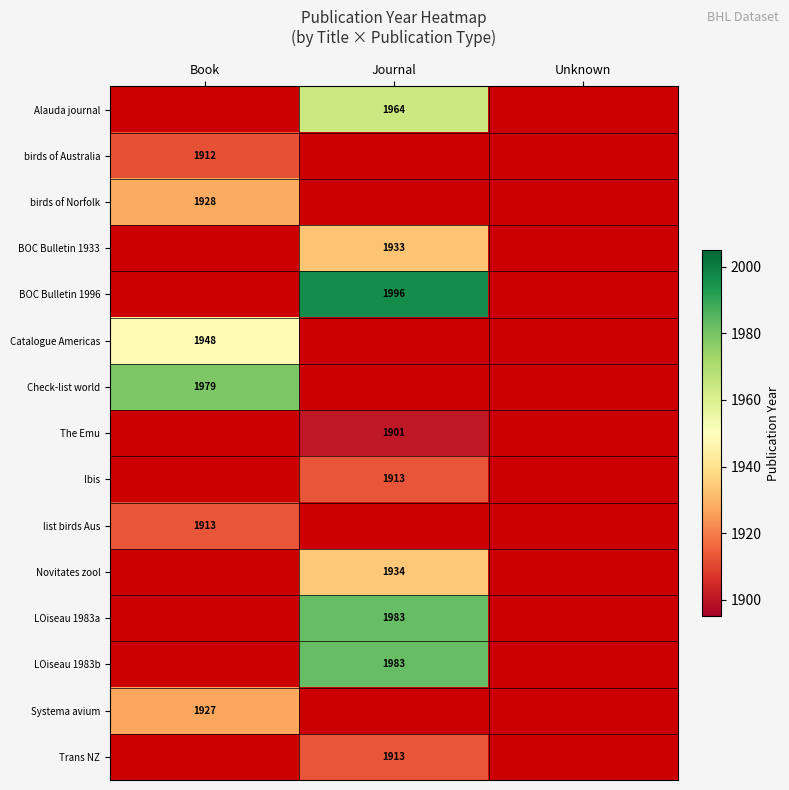

Between Journal and Book, which is larger?

Book